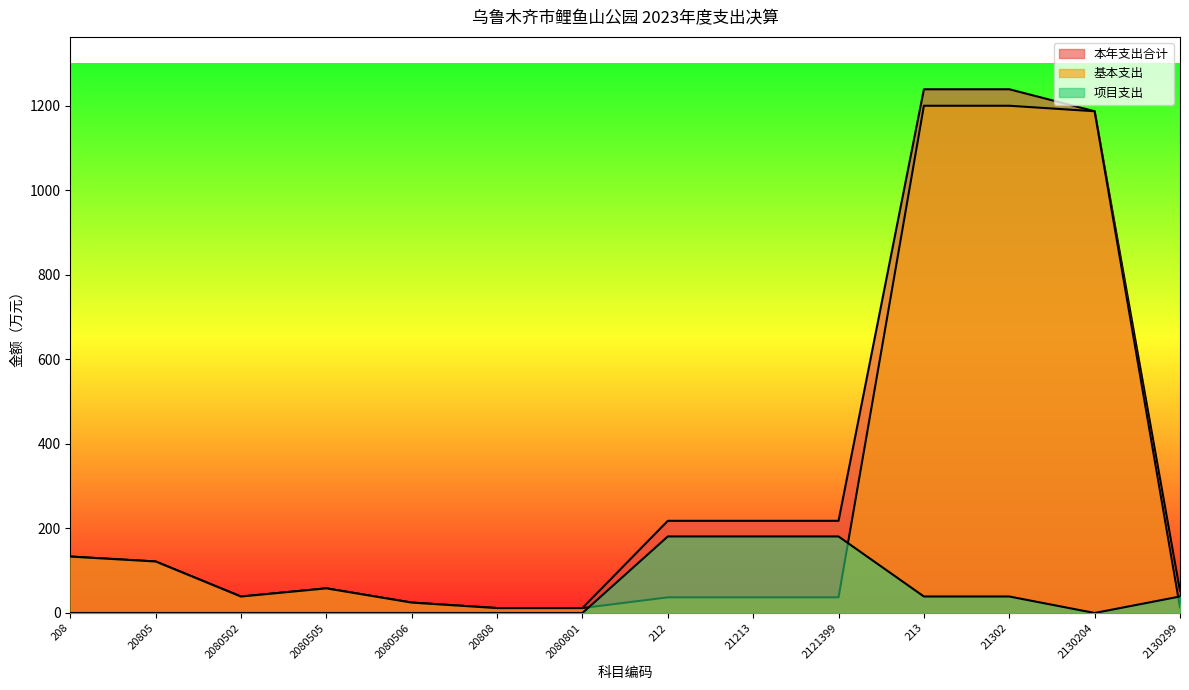

True or false: 基本支出 has more than 2 points higher than both neighbors.

False